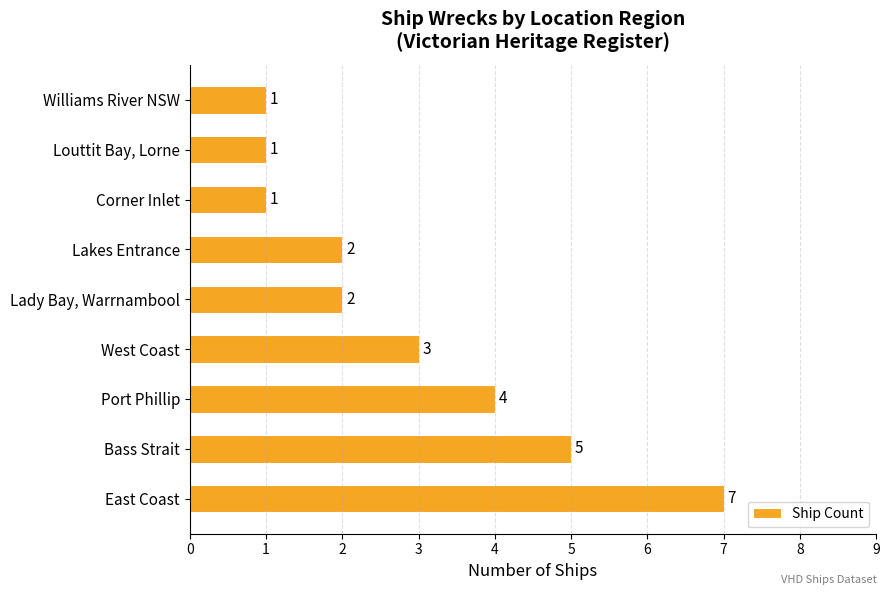

What is the change in value from Bass Strait to Corner Inlet?

-4